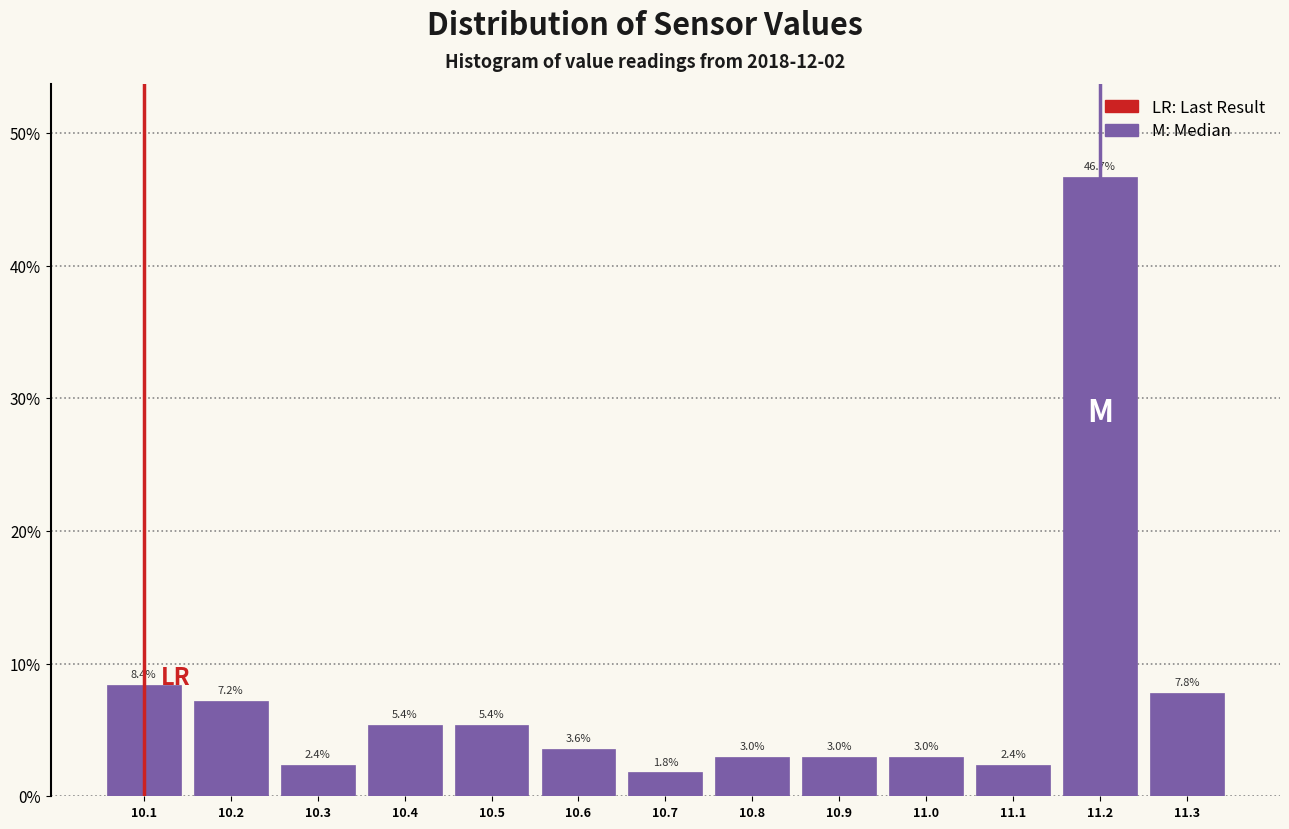

How tall is the bar that spans 10.75 to 10.85 on the x-axis?

3.0